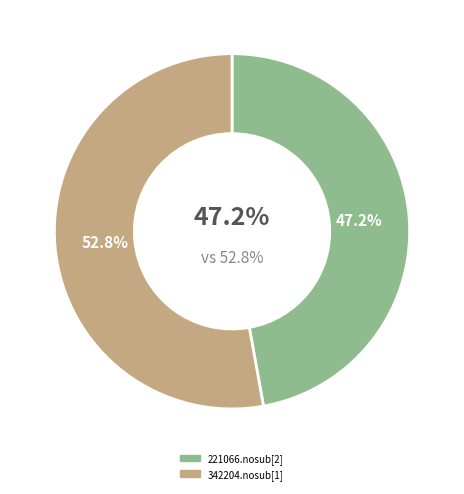

Count the number of slices in the pie.

2